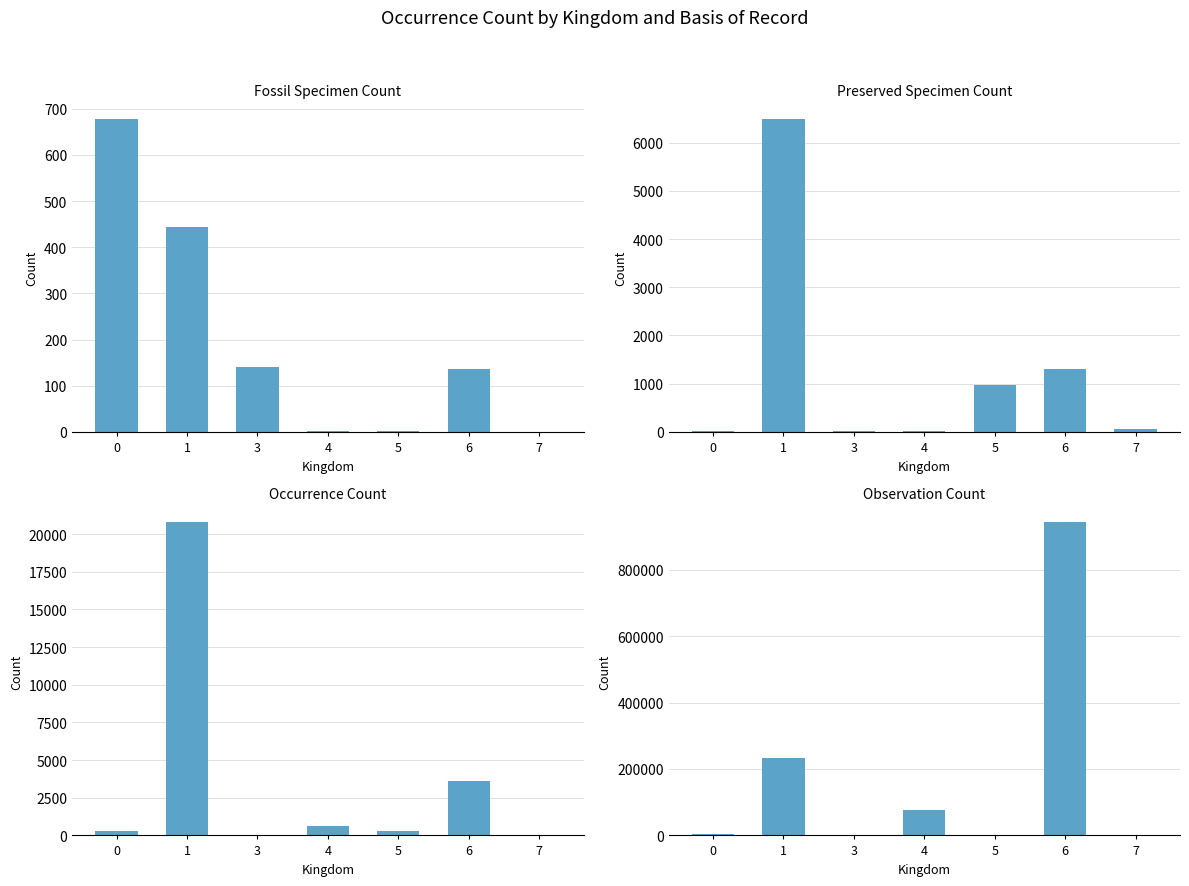

Reading left to right, list all the values displayed in this chart.

FOSSIL_SPECIMEN: 678	444	141	3	2	136	0
PRESERVED_SPECIMEN: 11	6491	10	27	966	1305	54
OCCURRENCE: 319	20773	6	651	295	3643	8
OBSERVATION: 2898	234548	107	77380	470	942149	1924